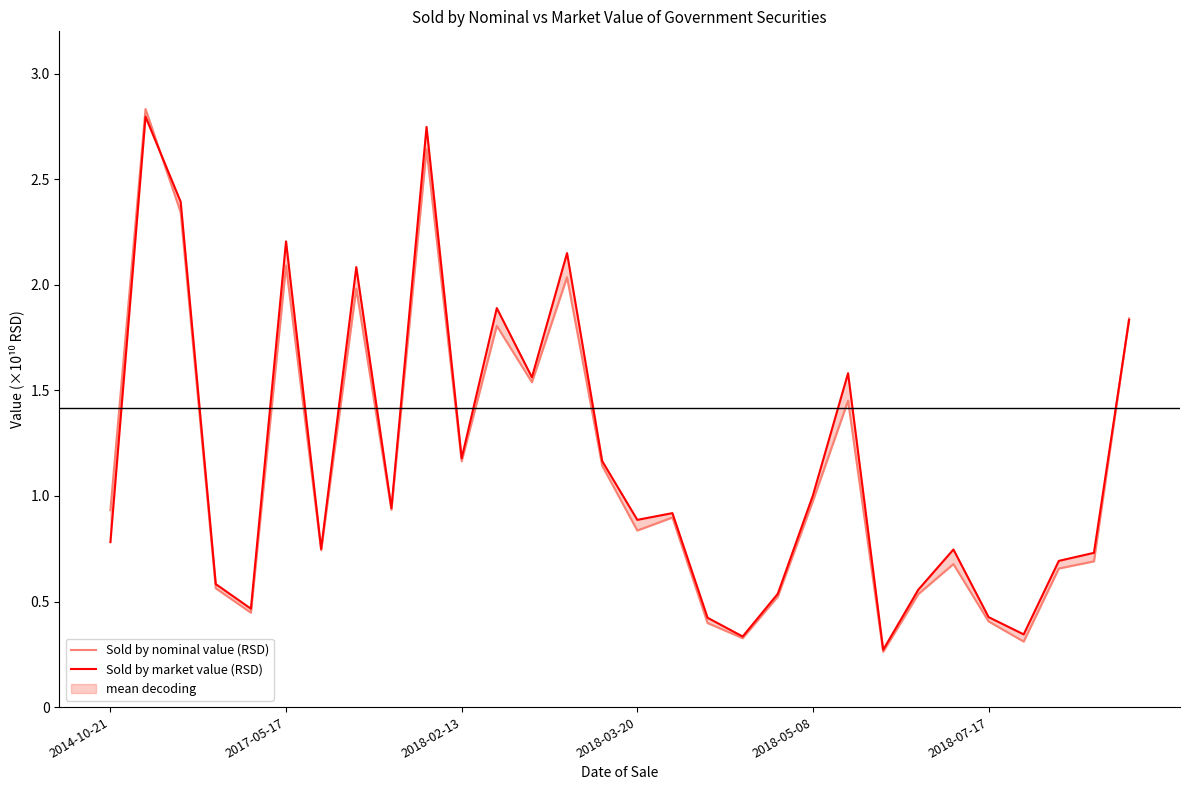

What is the sum of the Sold by market value (RSD) values at 25 and 7?

25096488261.8